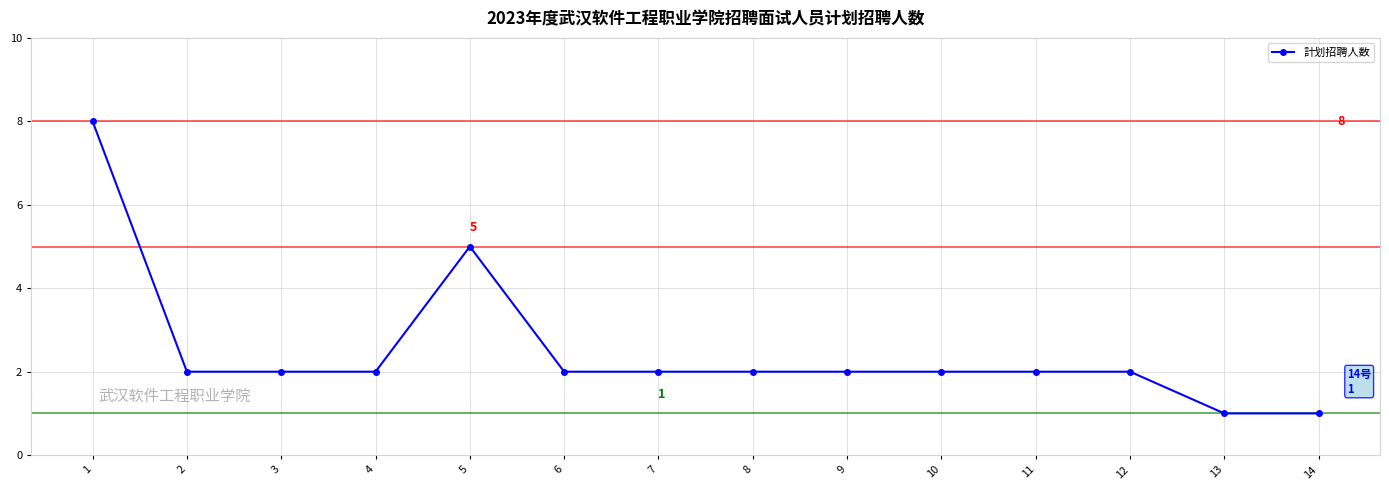

Approximately how many times larger is the value at 14 compared to 3?

0.5